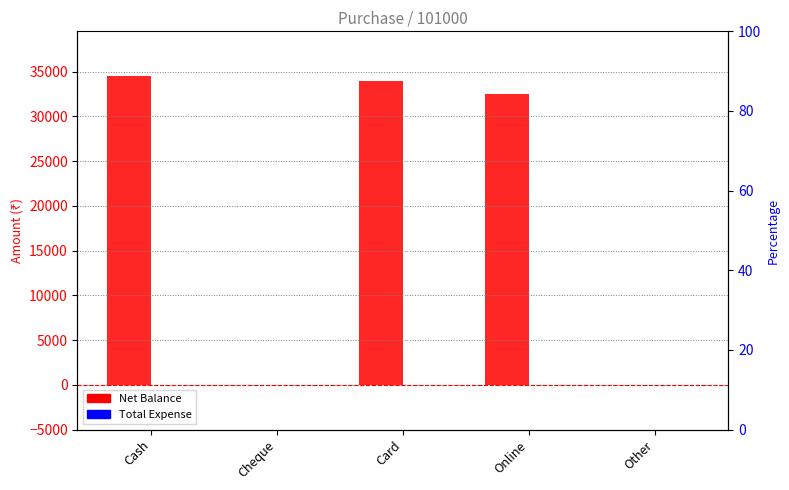

Reading right to left, what are all the values shown in this chart?

Net Balance: 0	32500	34000	0	34500
Total Expense: 0	0	0	0	0